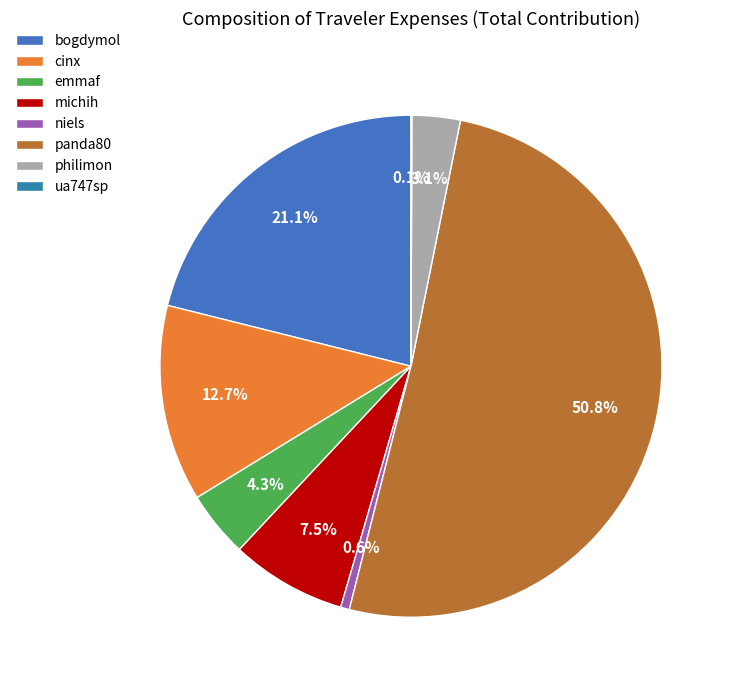

To the nearest percent, what portion does panda80 represent?

51%